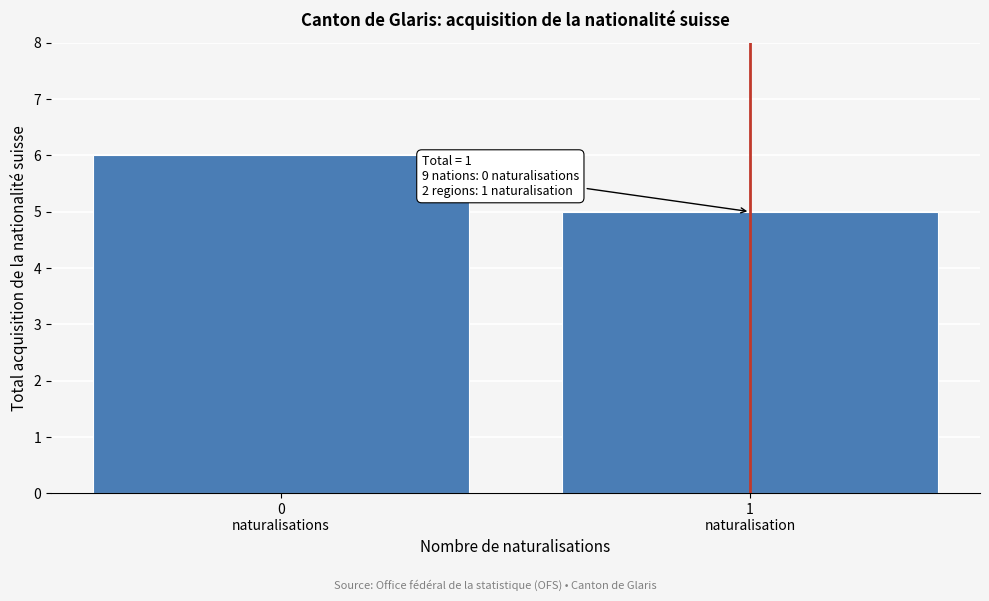

Reading right to left, list all the values displayed in this chart.

5	6